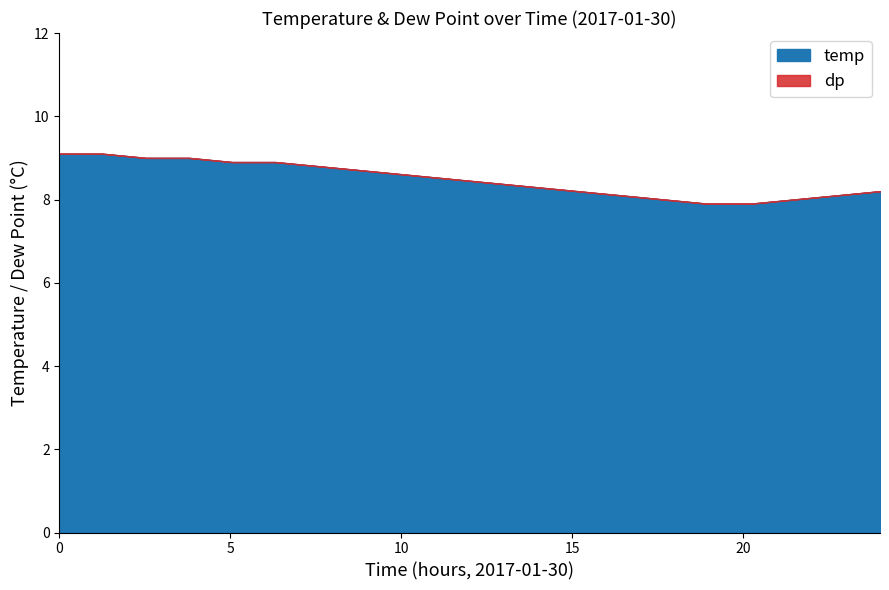

What is the lowest value of the temp series?

7.9